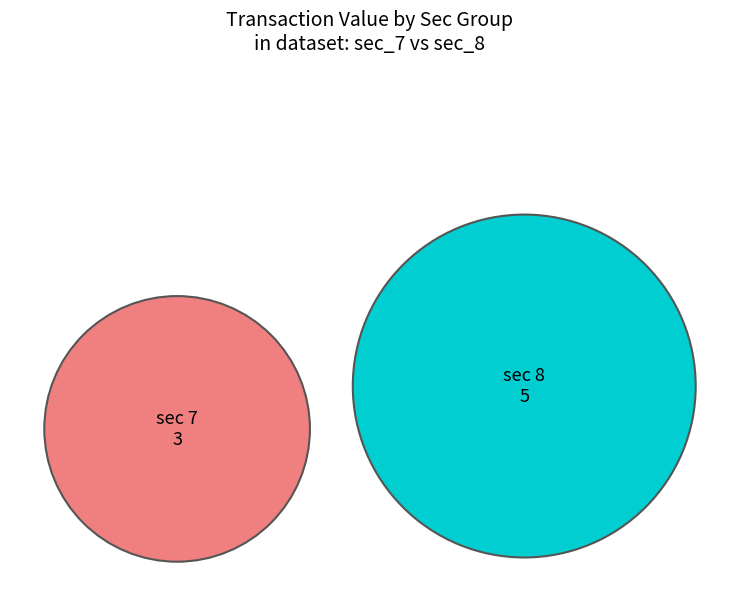

What portion of the pie excludes sec_7?

62.5%